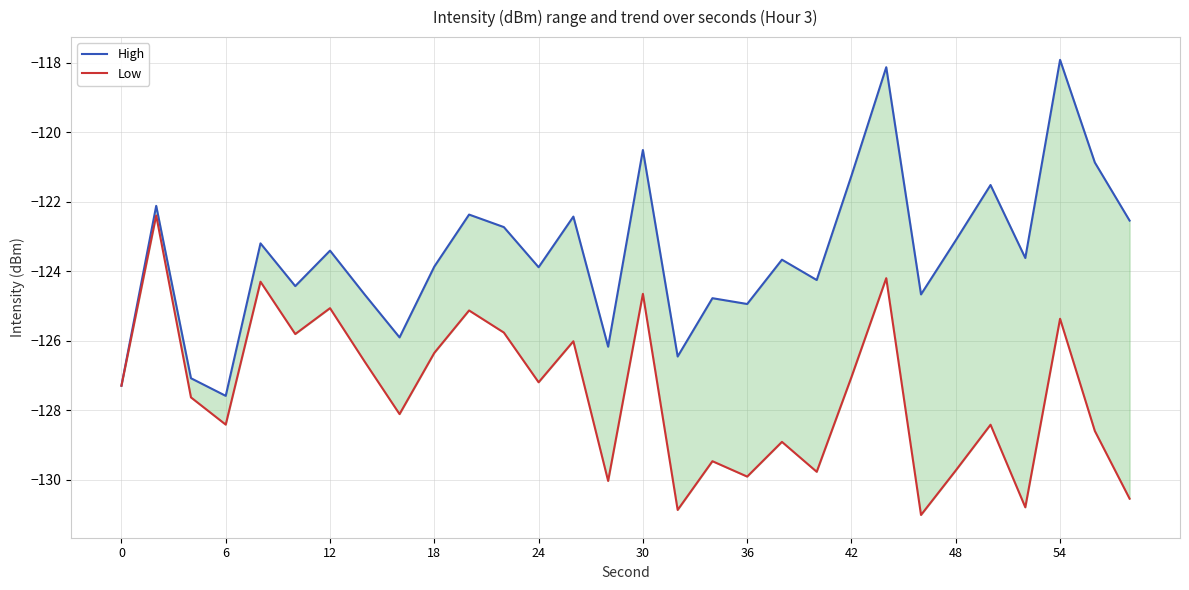

What is the difference between the maximum and minimum values in the High series?

9.7